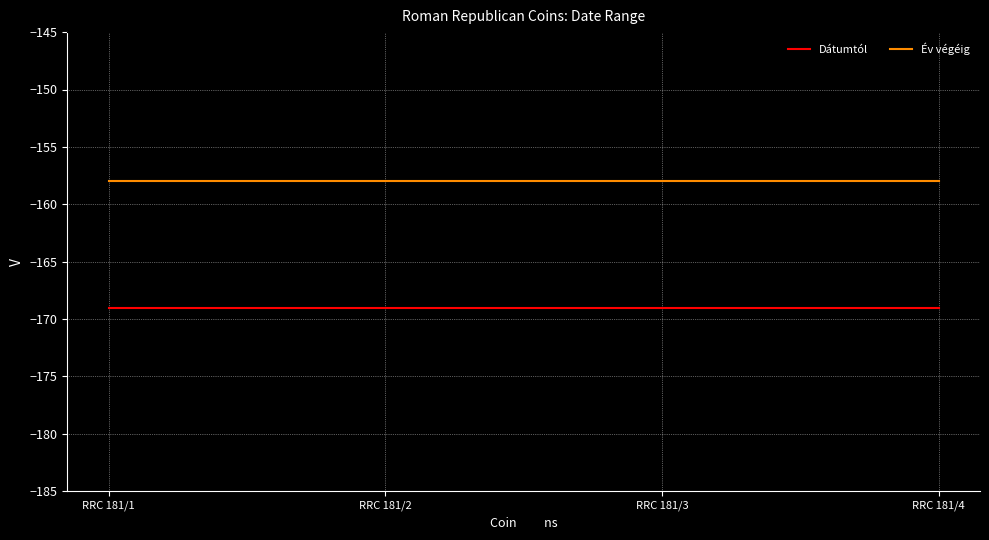

Rank the series at RRC 181/2 from lowest to highest value.

Dátumtól, Év végéig